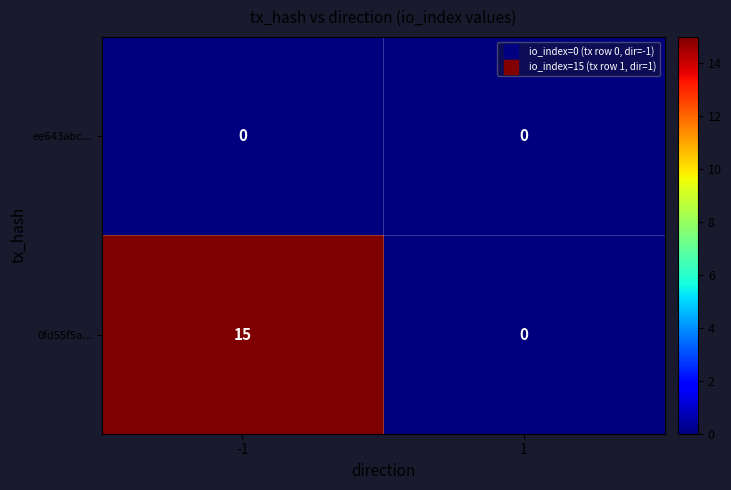

Which series has the largest total across all categories?

0fd55f5a...